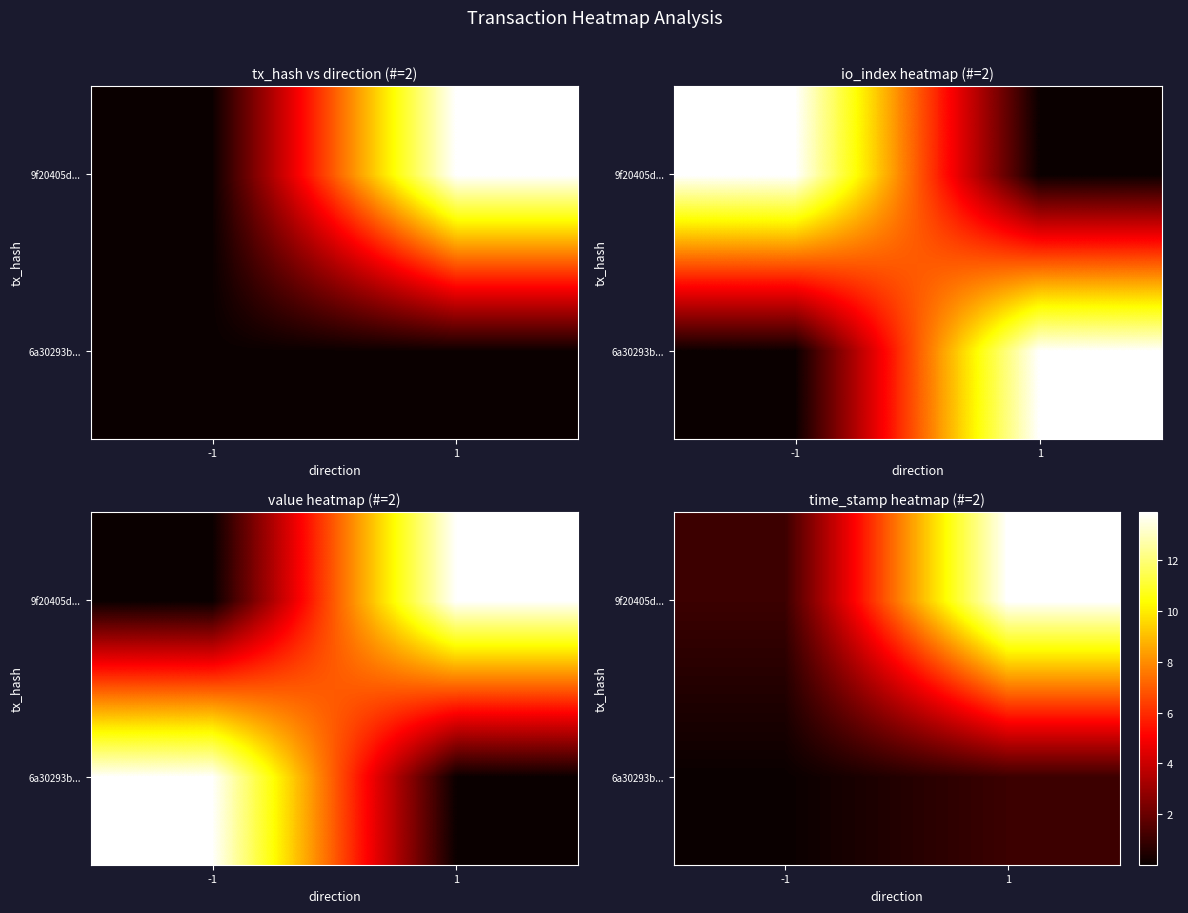

What is the sum of the 6a30293b... values at -1 and 1?

1.1